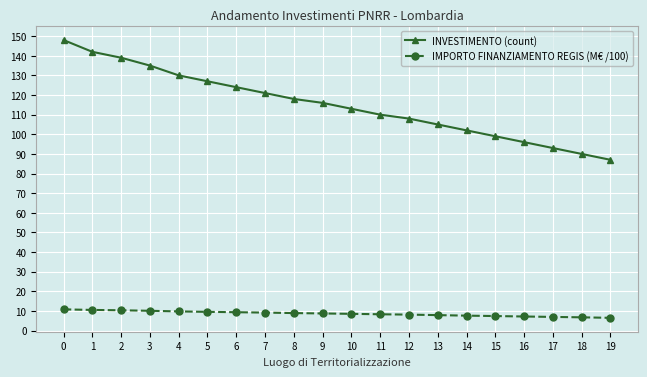

How many distinct data groups are displayed?

2